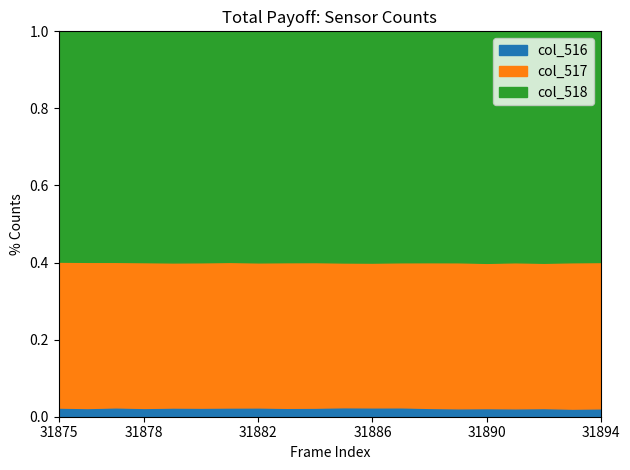

What is the total value across all series at 31894?

1.0